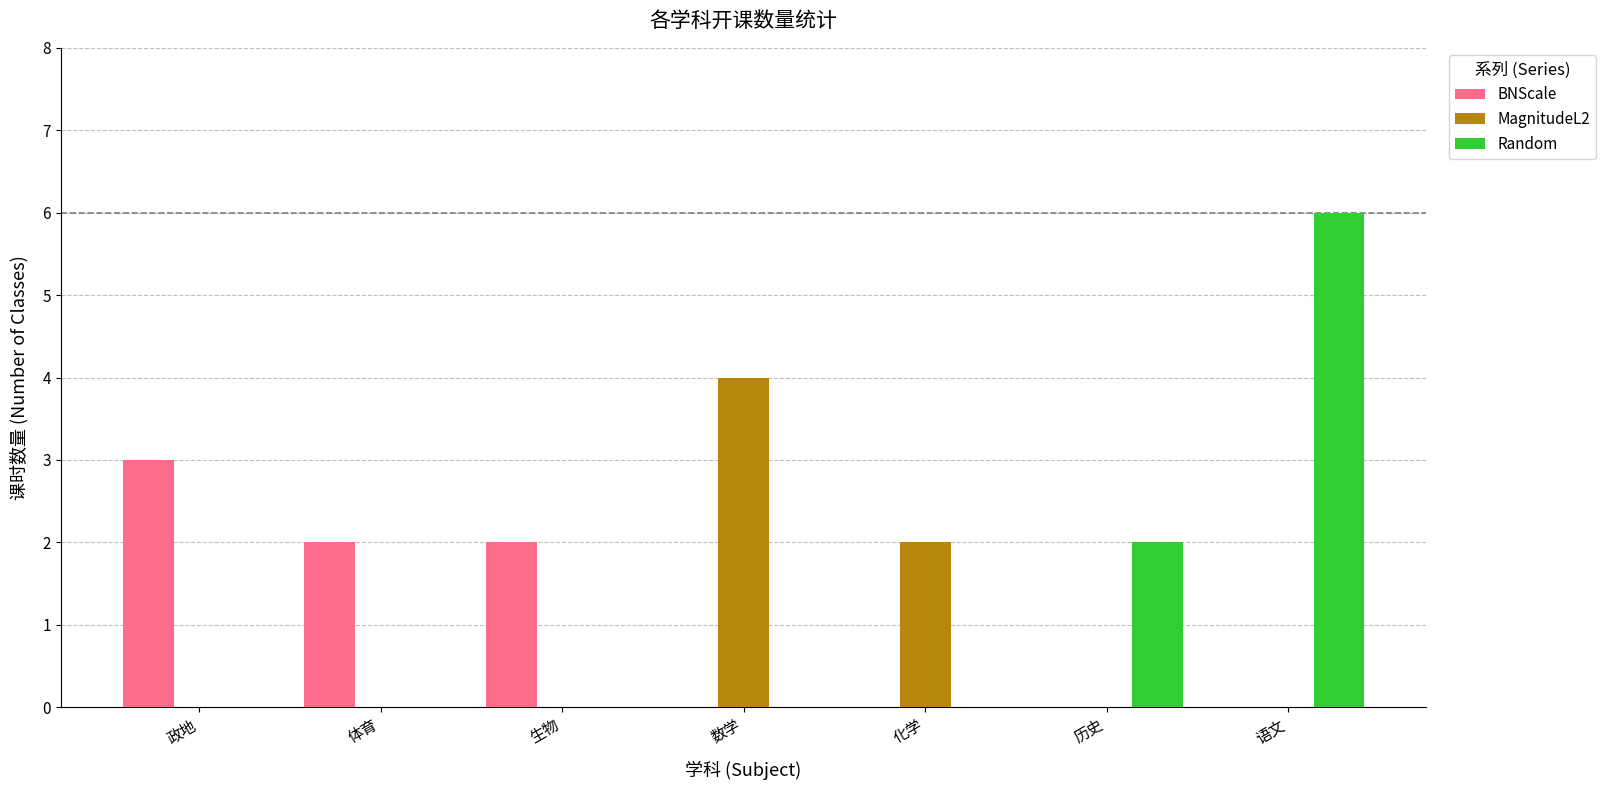

What is the difference between the BNScale values at 数学 and 体育?

2